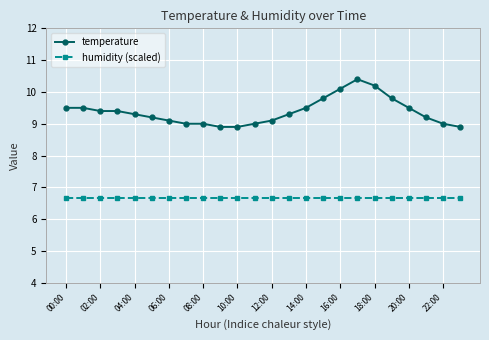

Does the chart display data point markers on the line(s)?

Yes